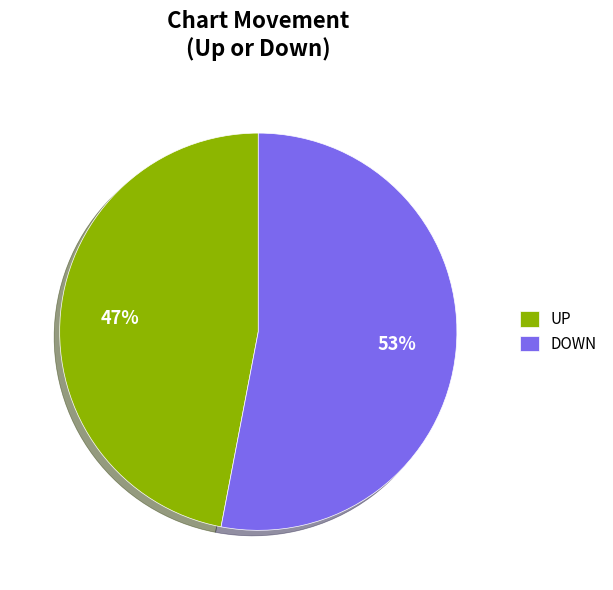

What is the smallest slice in the pie chart?

UP